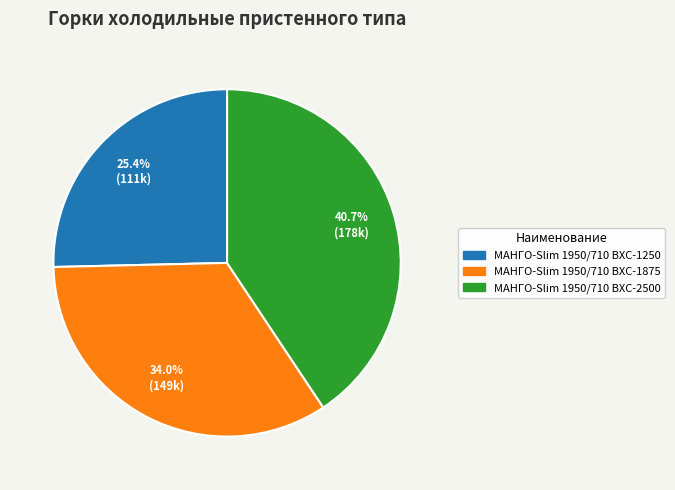

Count the number of slices in the pie.

3